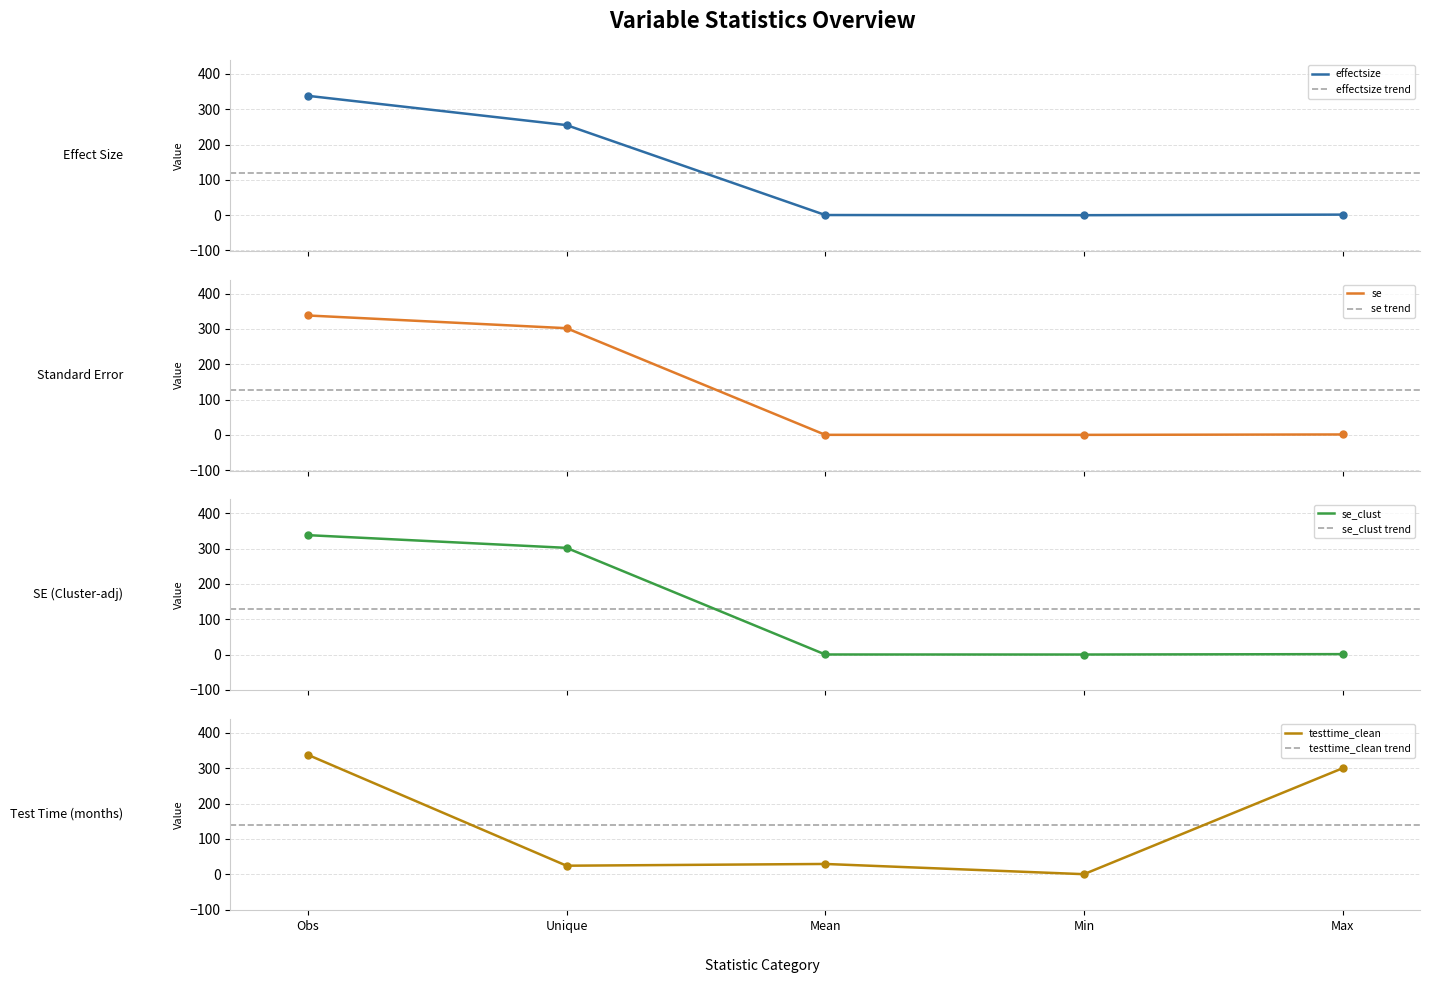

What is the total value across all series at Mean?

29.4